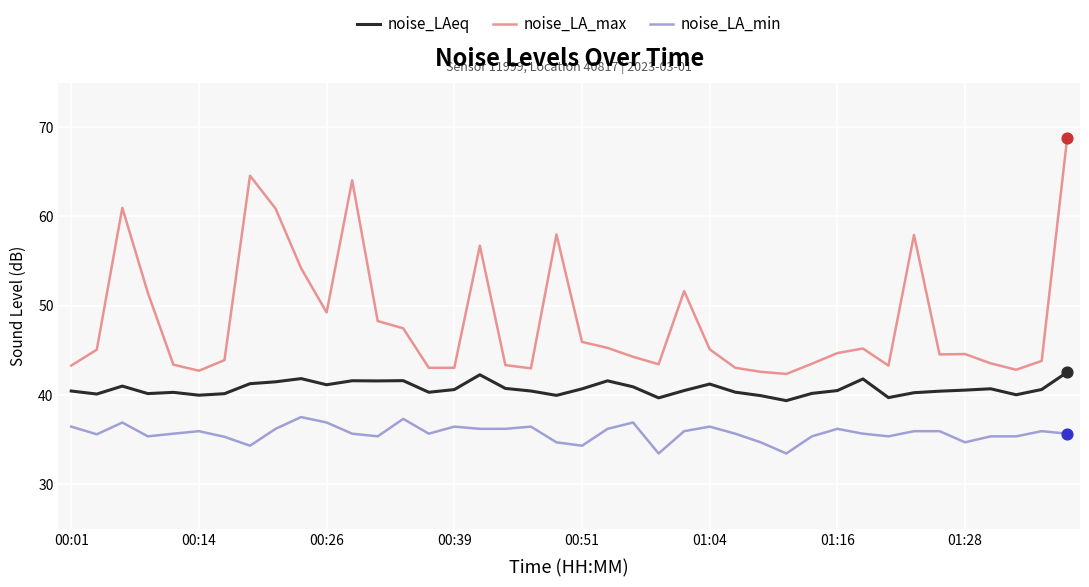

Which series has the largest total across all categories?

noise_LA_max